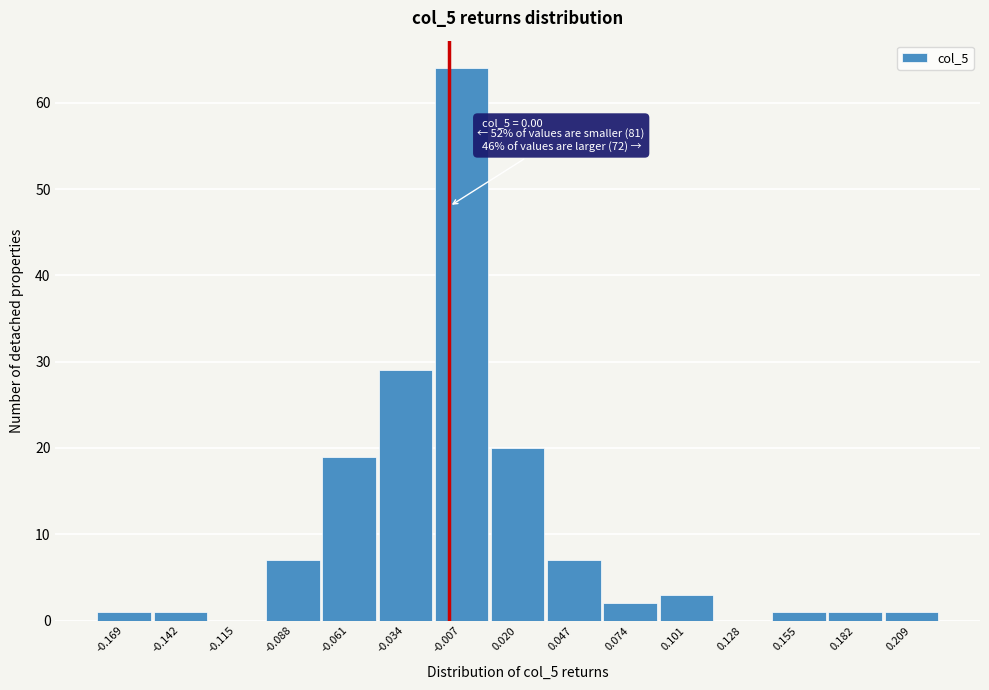

Reading right to left, list all the values displayed in this chart.

0.209=1	0.182=1	0.155=1	0.128=0	0.101=3	0.074=2	0.047=7	0.020=20	-0.007=64	-0.034=29	-0.061=19	-0.088=7	-0.115=0	-0.142=1	-0.169=1